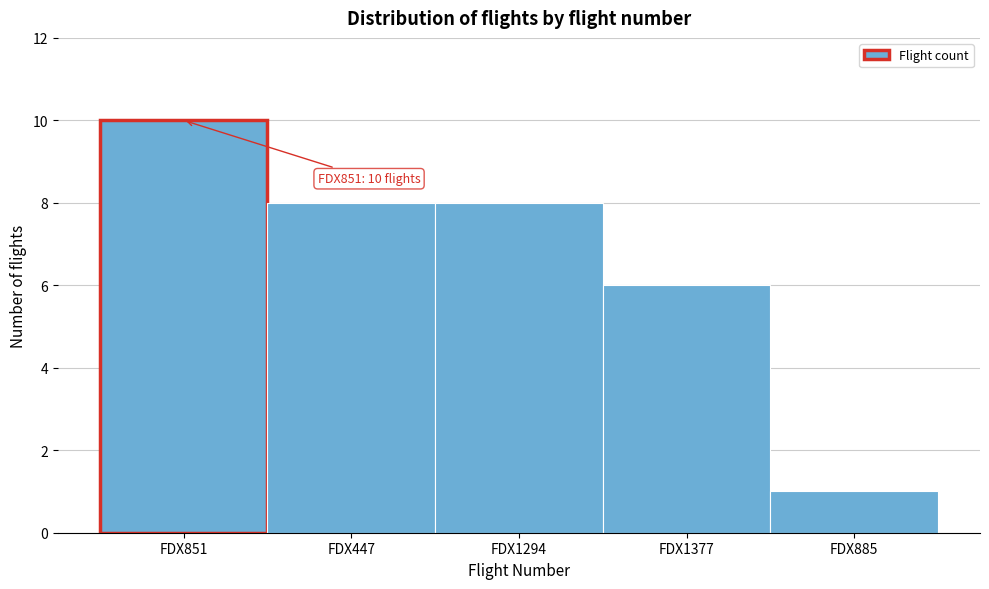

Reading left to right, list all the values displayed in this chart.

10	8	8	6	1